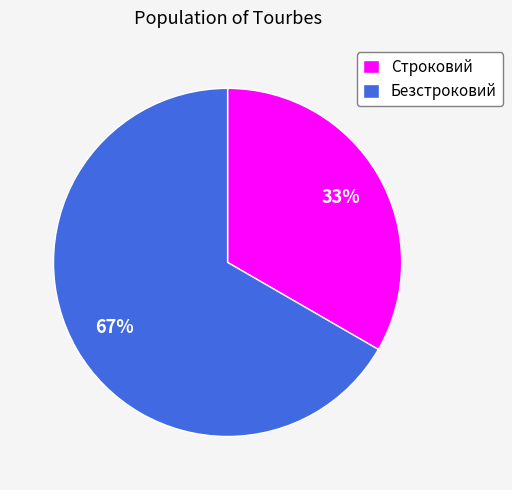

Approximately how many times larger is the value at Строковий compared to Безстроковий?

0.5